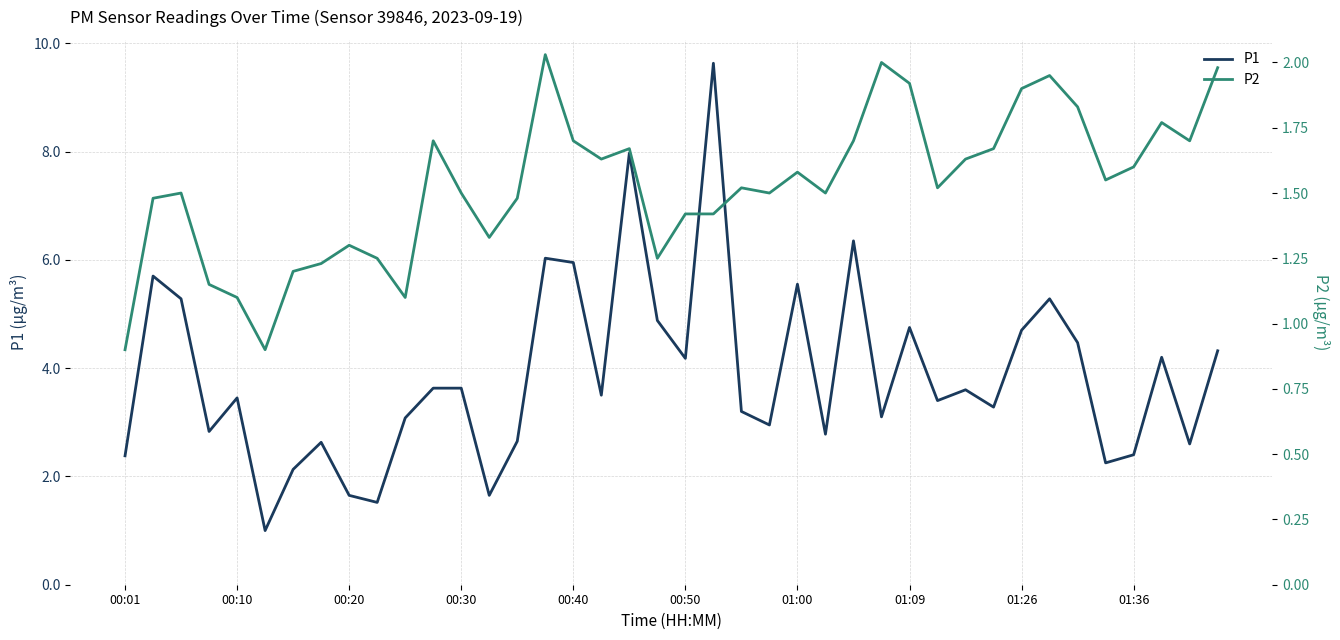

Is this an area chart (filled region under the line)?

No